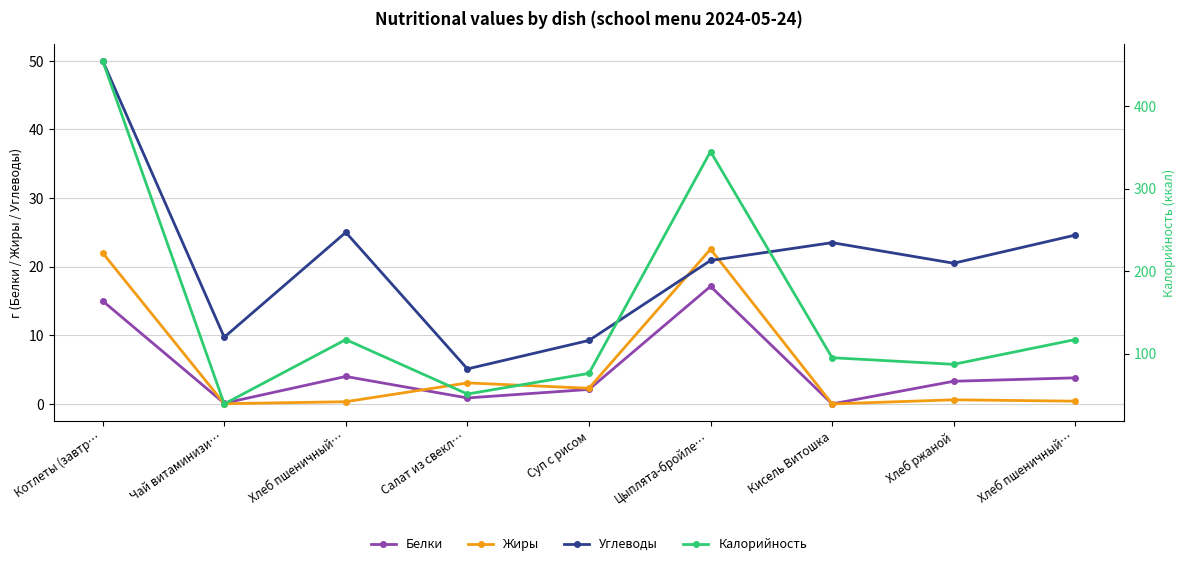

Which series has the widest spread of values?

Калорийность